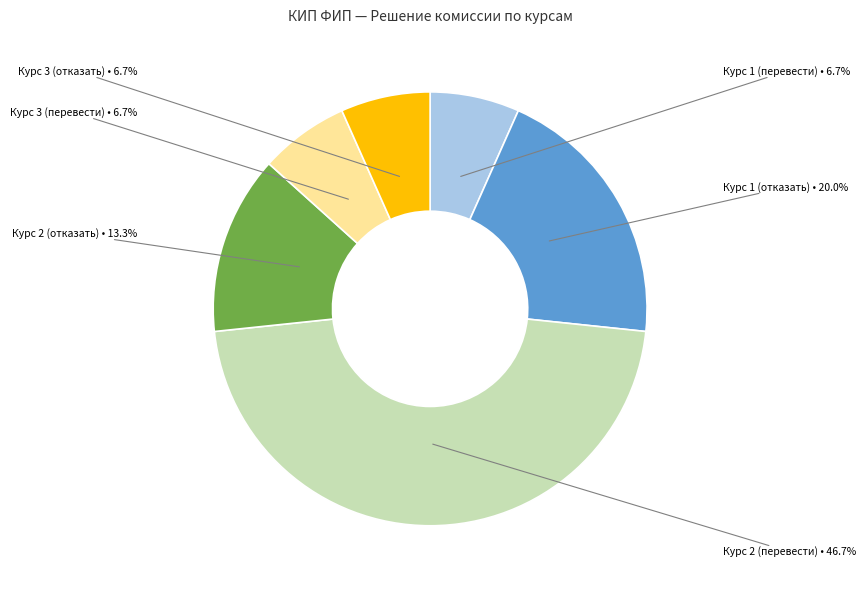

Is there a majority slice in this chart?

No